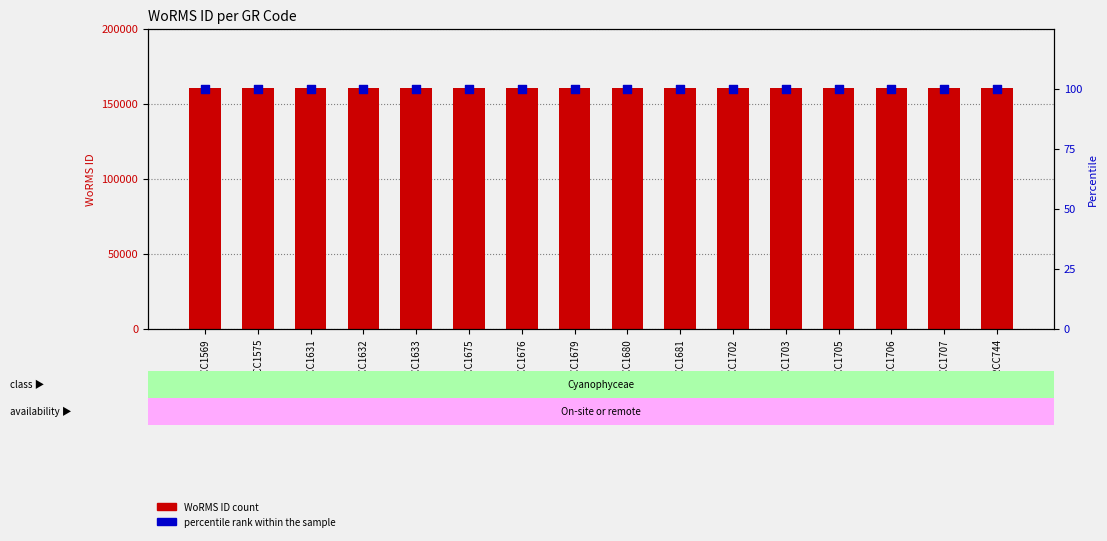

At how many categories does at least one series exceed 41444?

16